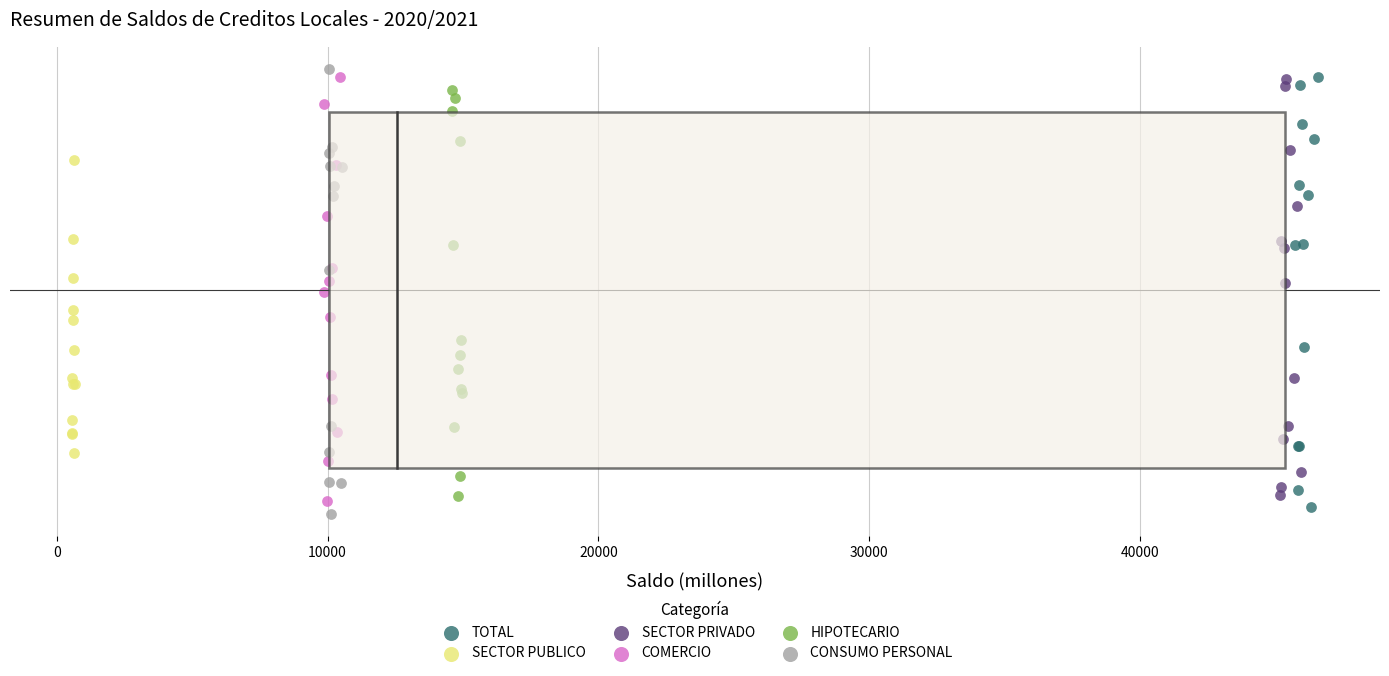

Which series has the widest spread of Y values?

CONSUMO PERSONAL